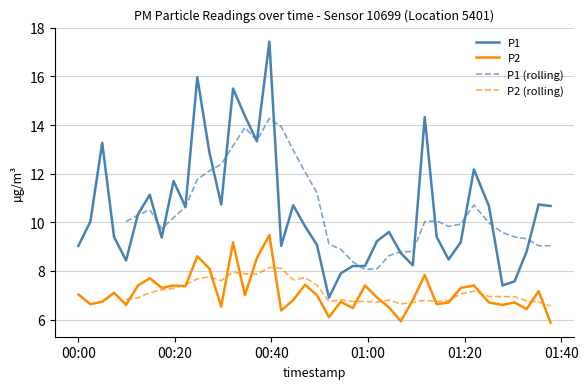

At how many categories does at least one series exceed 8?

36